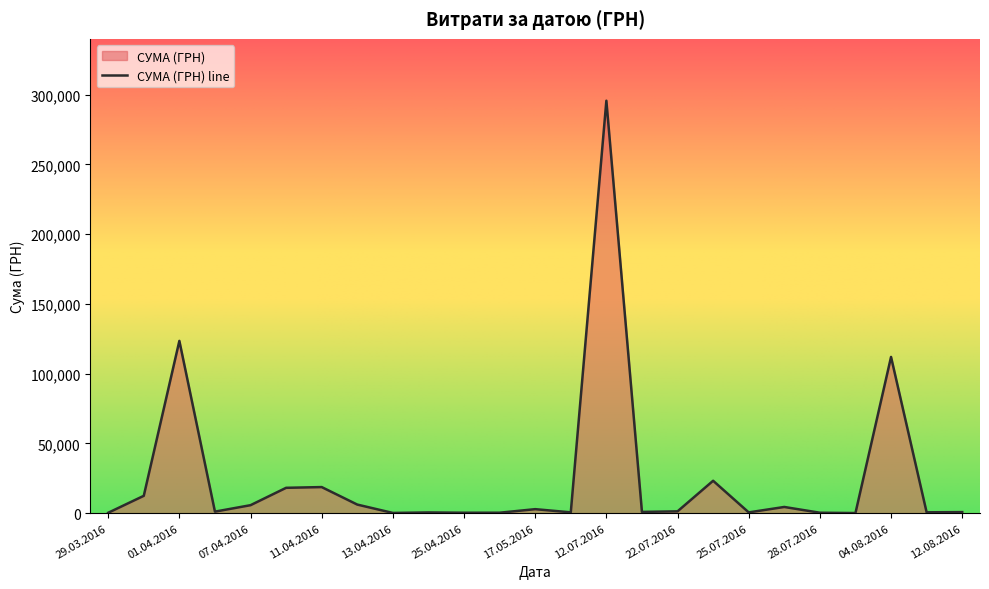

What is the difference between the maximum and minimum values?

295540.8